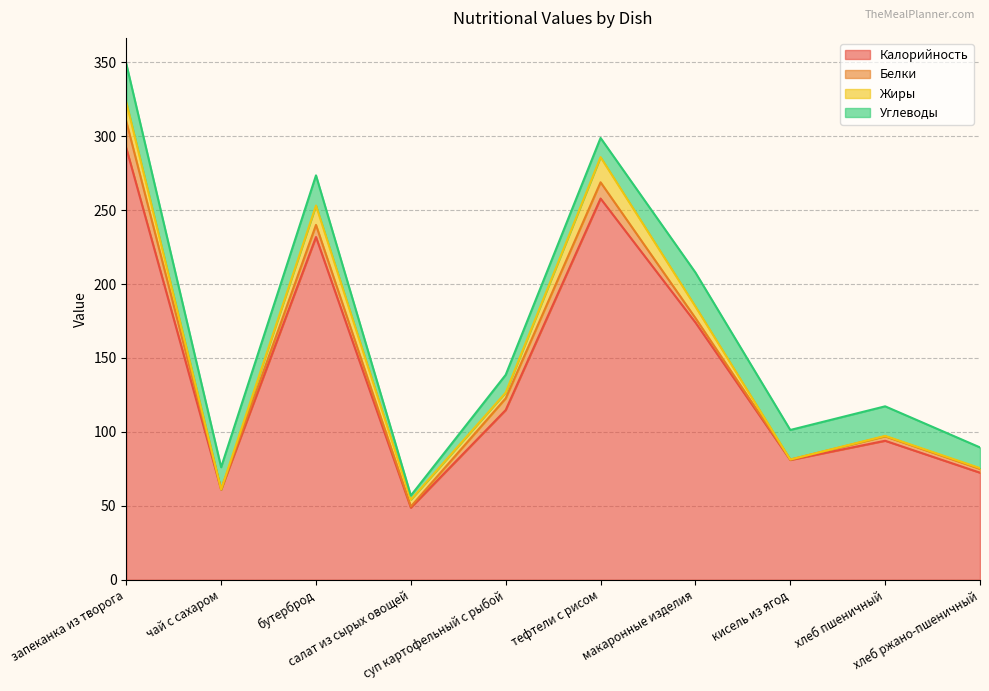

What is the total value across all series at чай с сахаром?

76.1